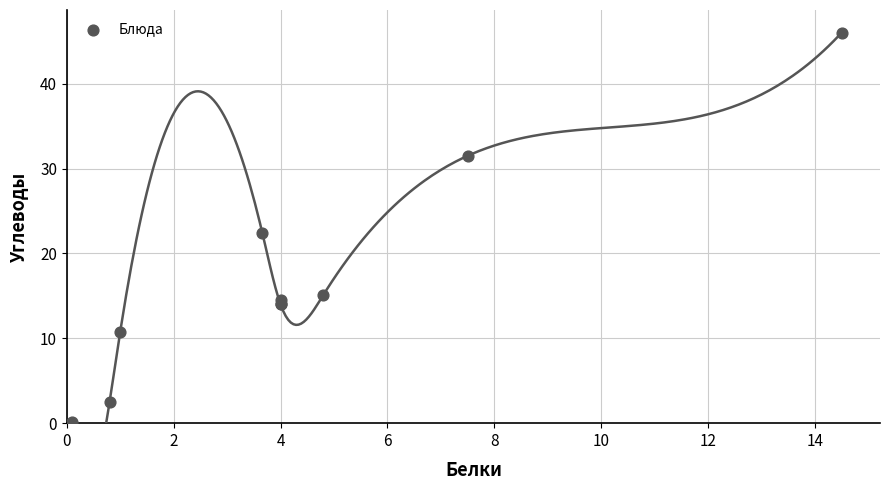

What Y value in the scatter plot is closest to 23?

22.4